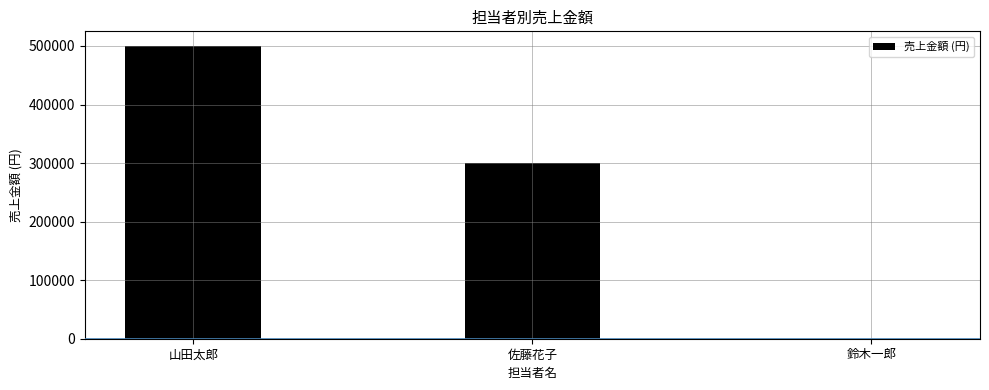

The chart shows a value of -280318 at 鈴木一郎. True or false?

False